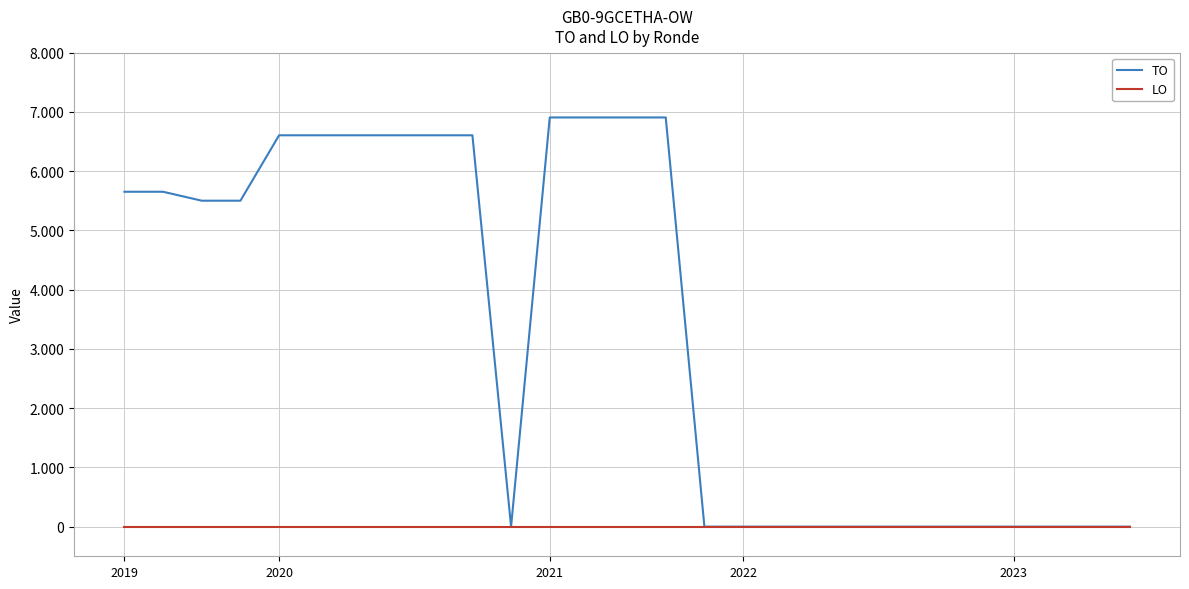

What is the difference between the maximum and minimum values in the TO series?

6907